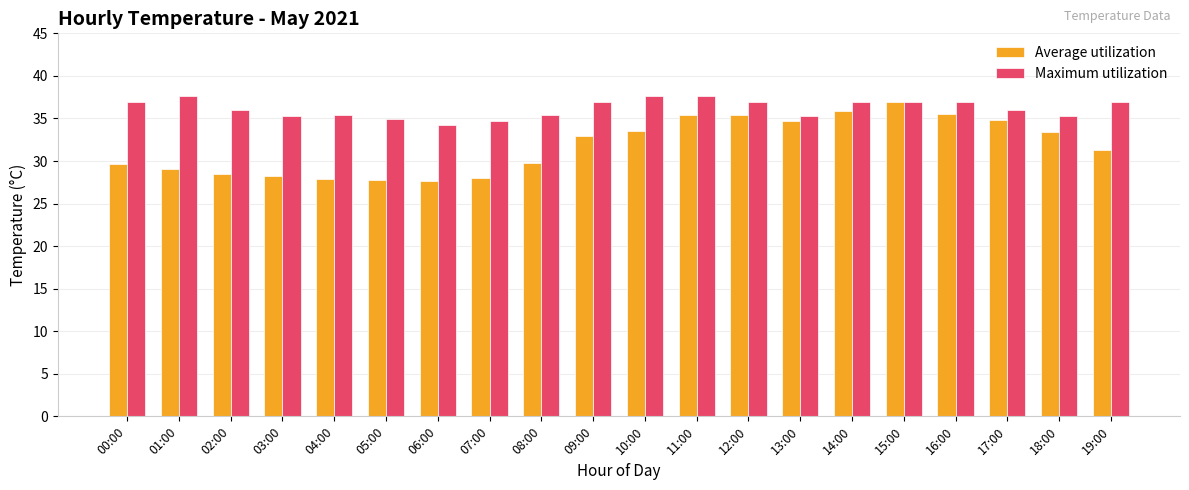

What is the sum of the Maximum utilization values at 17:00 and 02:00?

72.0